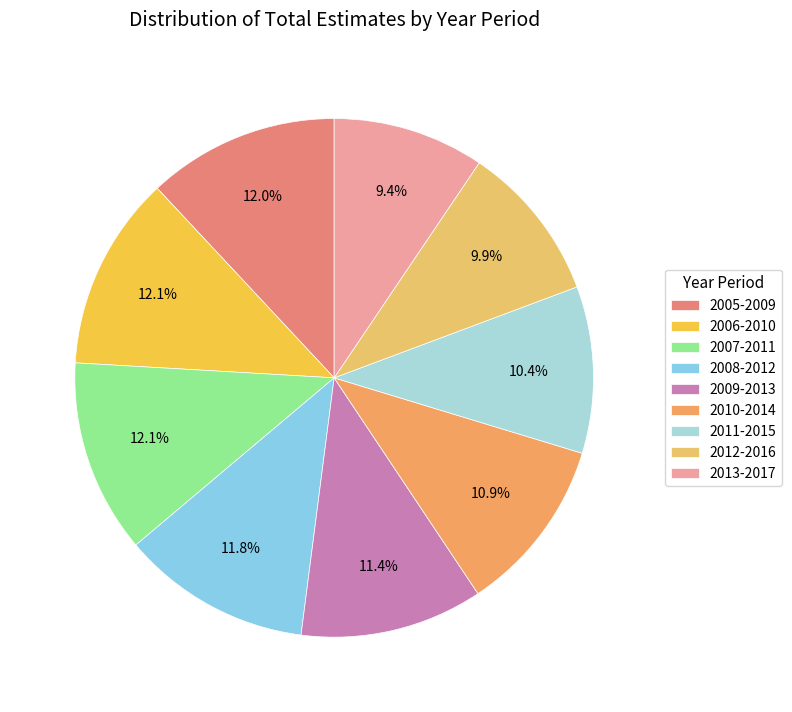

What percentage is the 2007-2011 slice, to the nearest percent?

12%